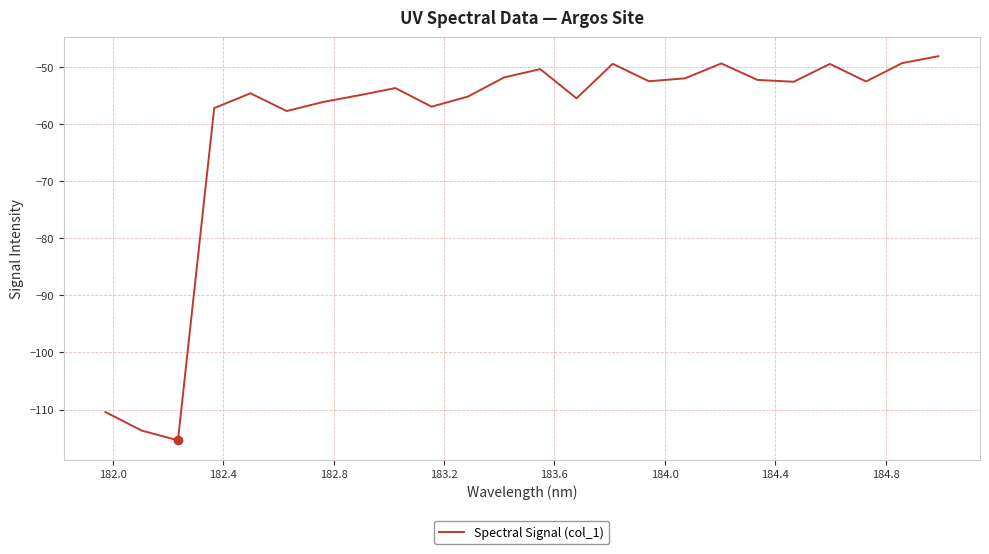

What is the smallest value displayed?

-115.4